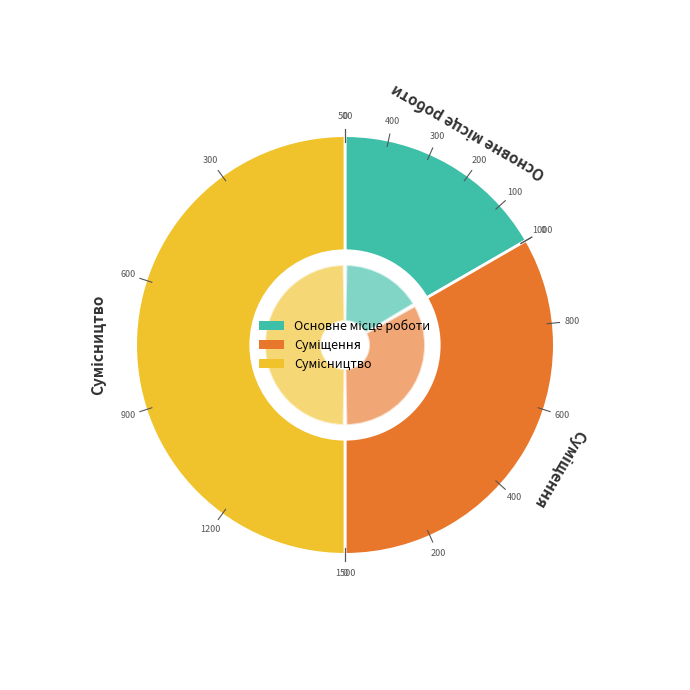

Is it true that Сумісництво is 50% of the pie?

True